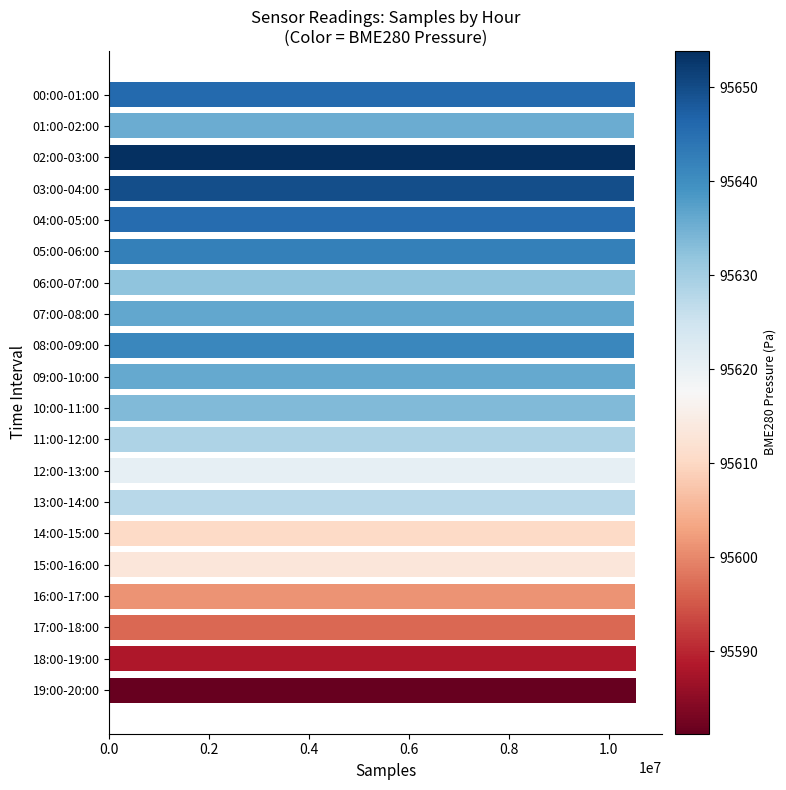

Approximately how many times larger is the value at 17:00-18:00 compared to 14:00-15:00?

1.0